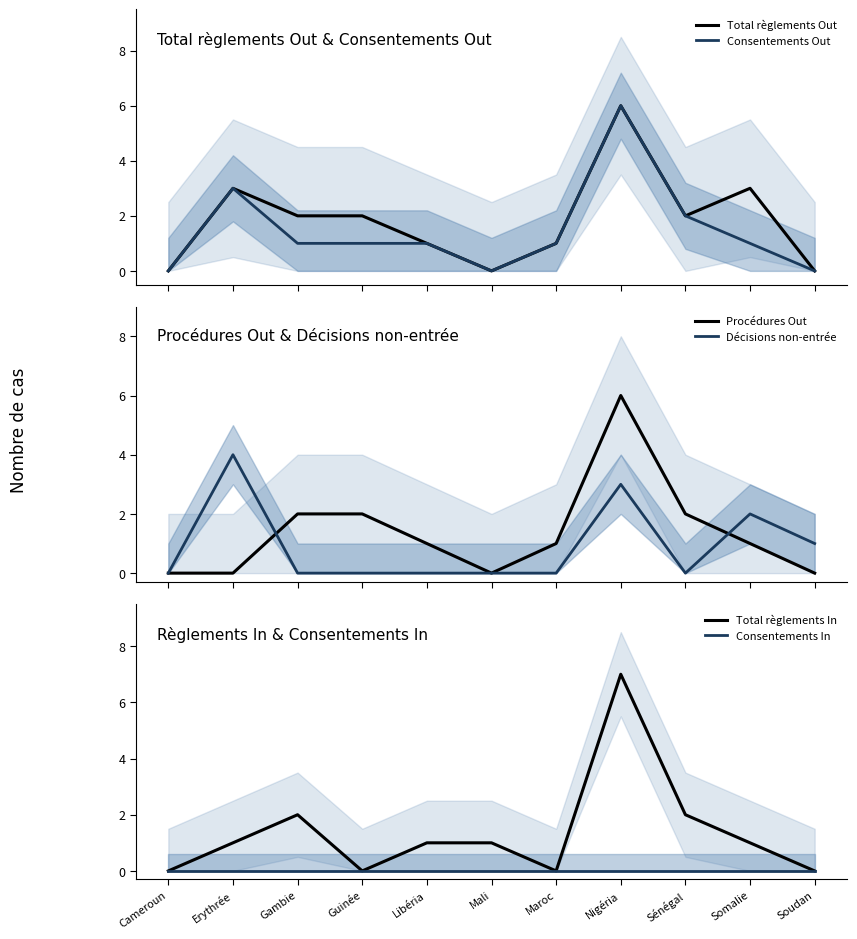

The value of Consentements In at Soudan is 0. True or false?

True